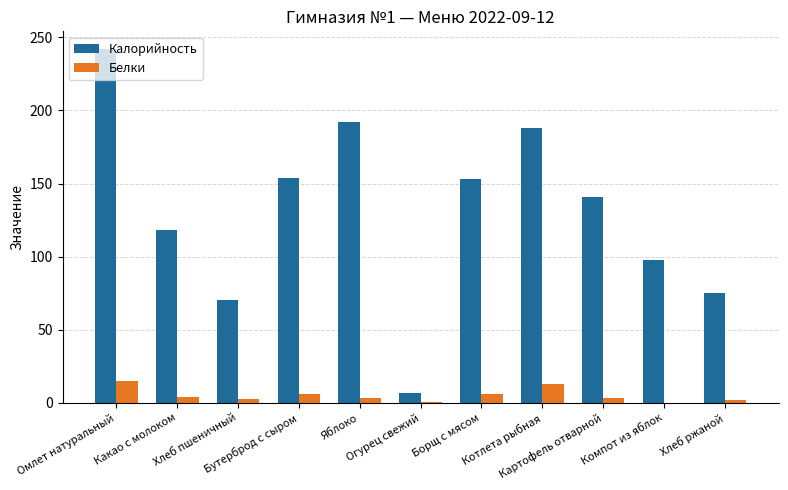

What is the sum of all Калорийность values?

1438.1